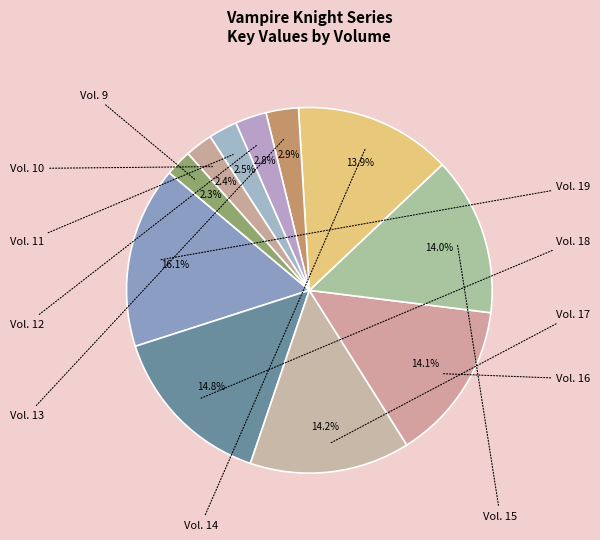

To the nearest percent, what portion does Vol. 9 represent?

2%